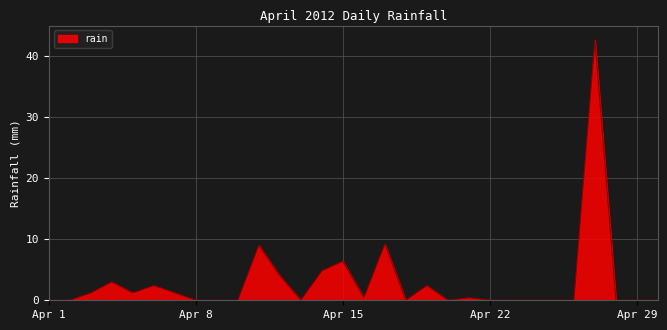

What is the maximum value shown in the chart?

42.6